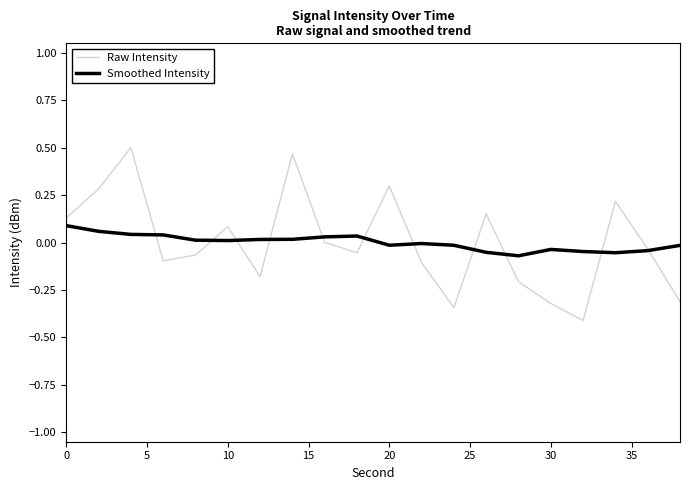

Which series has the widest spread of values?

Raw Intensity